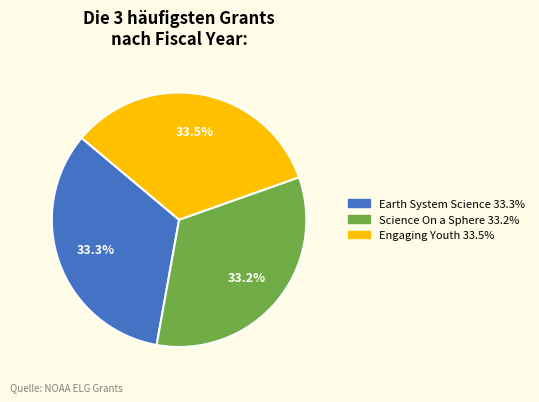

Is there any slice that represents more than half of the pie?

No